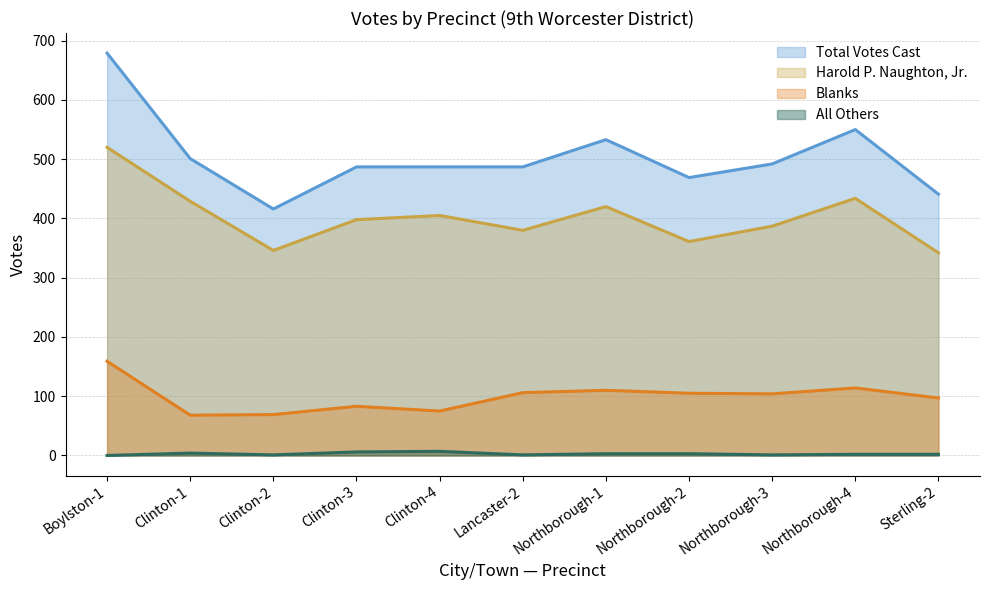

What is the maximum value for Total Votes Cast?

679